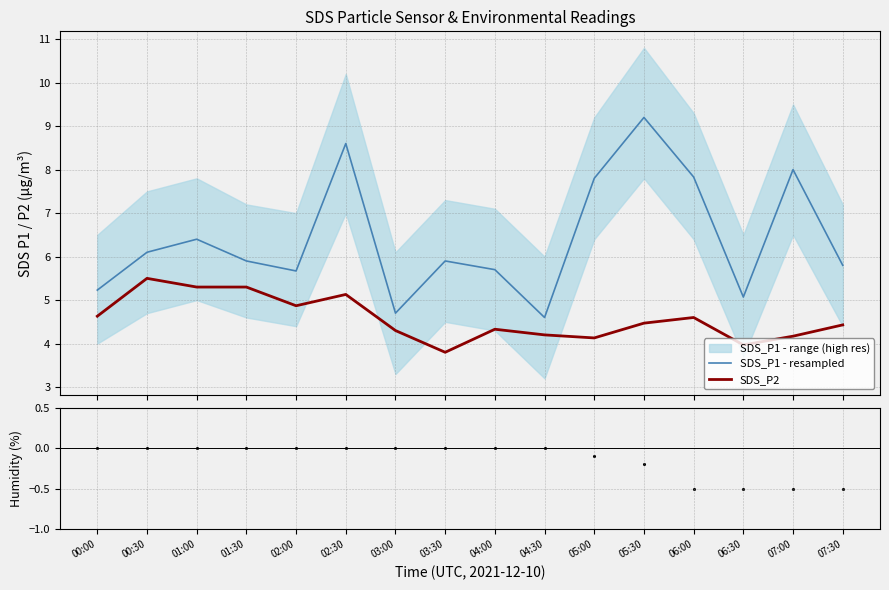

At how many categories does at least one series exceed 8?

2